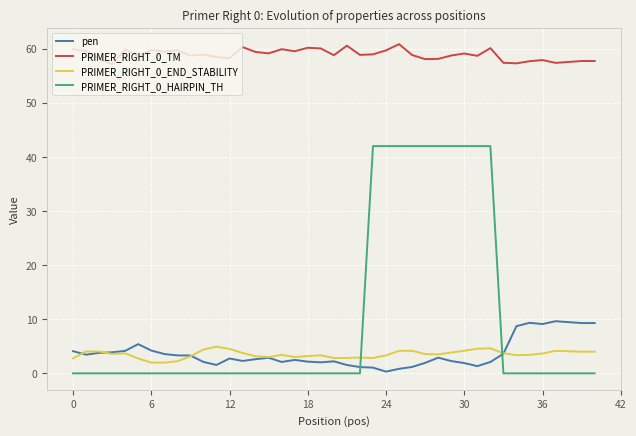

List the series in order of their peak value, lowest first.

PRIMER_RIGHT_0_END_STABILITY, pen, PRIMER_RIGHT_0_HAIRPIN_TH, PRIMER_RIGHT_0_TM